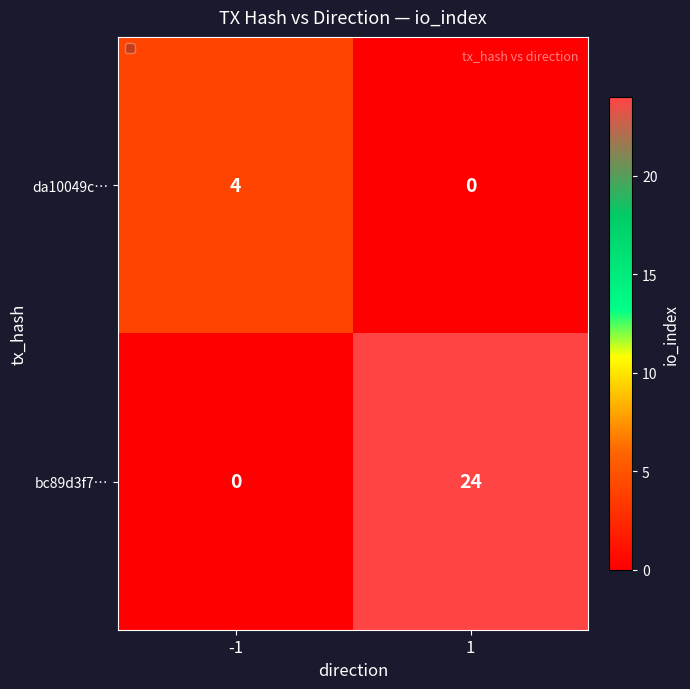

What value does the da10049c… series have at -1?

4